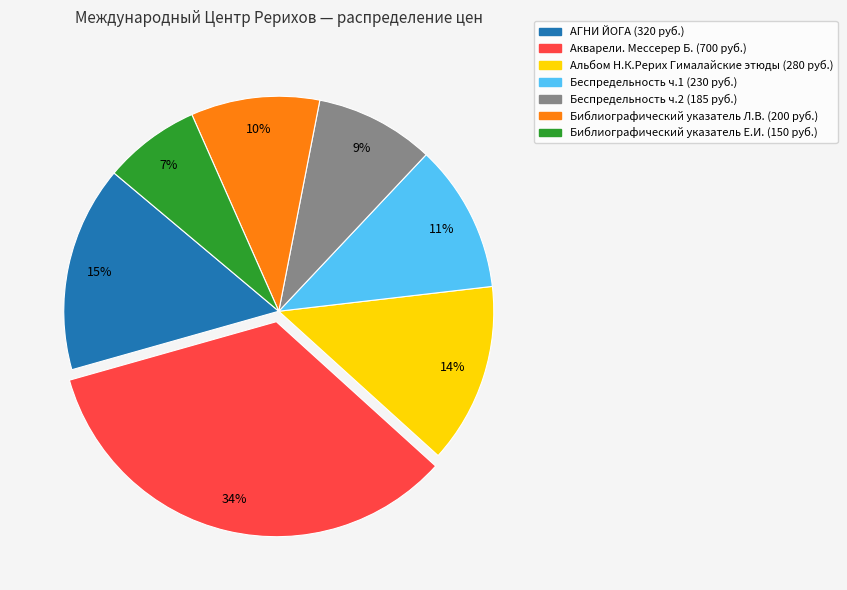

Does any single category account for the majority?

No